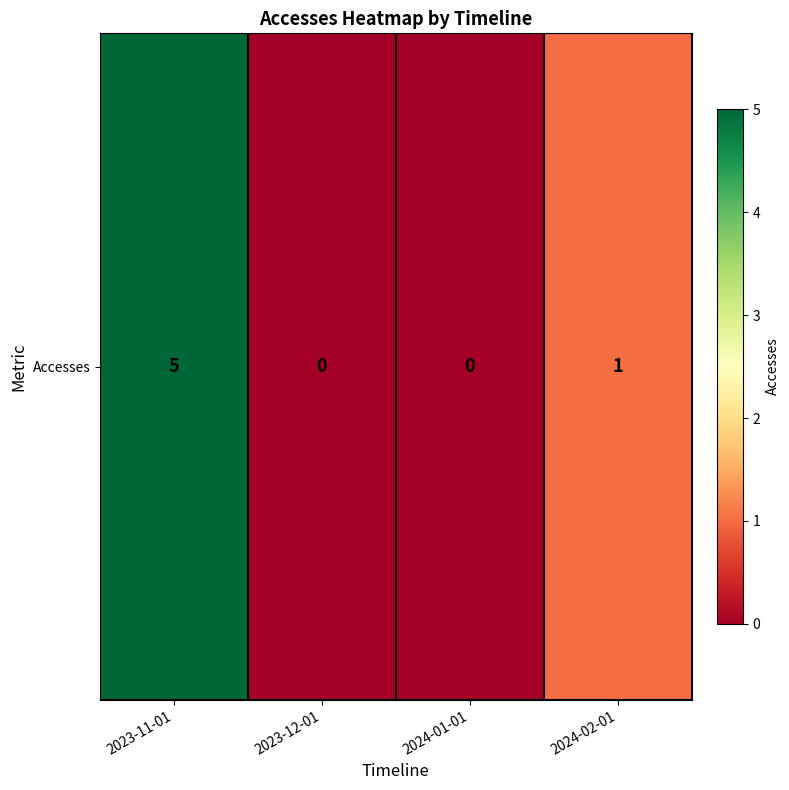

Where does the data first go above 1?

2023-11-01